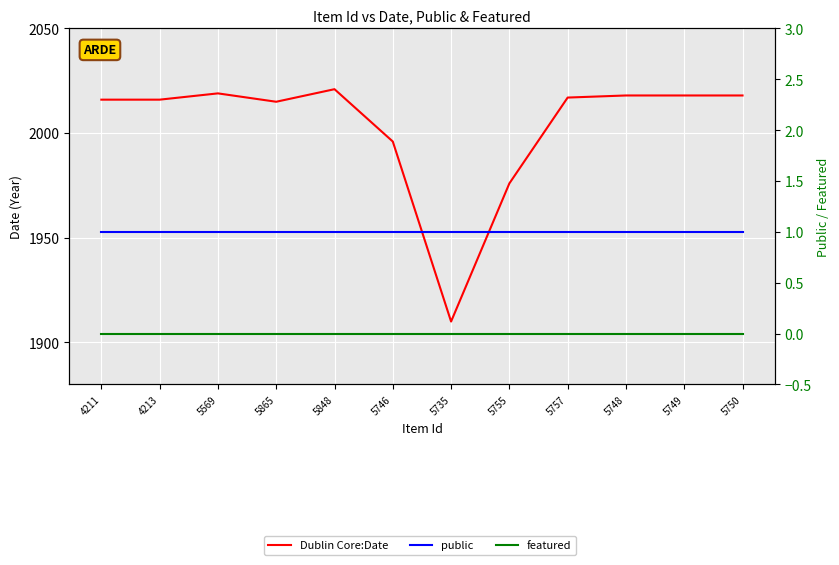

What is the label of the 10th point from the left?

5748